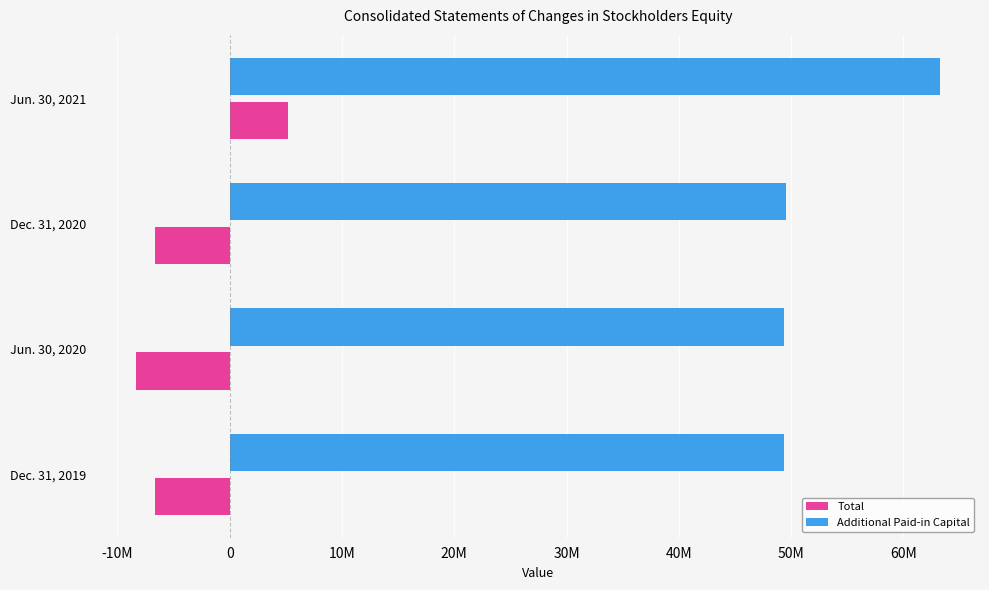

Rank the series by their maximum value, from lowest to highest.

Total, Additional Paid-in Capital